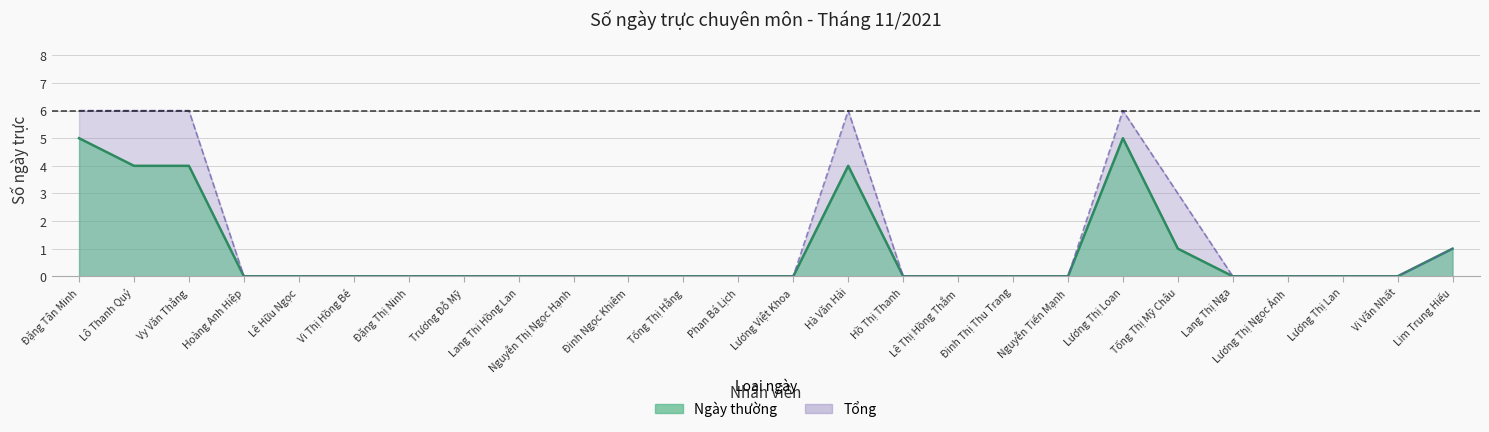

Which series has the largest total across all categories?

Tổng